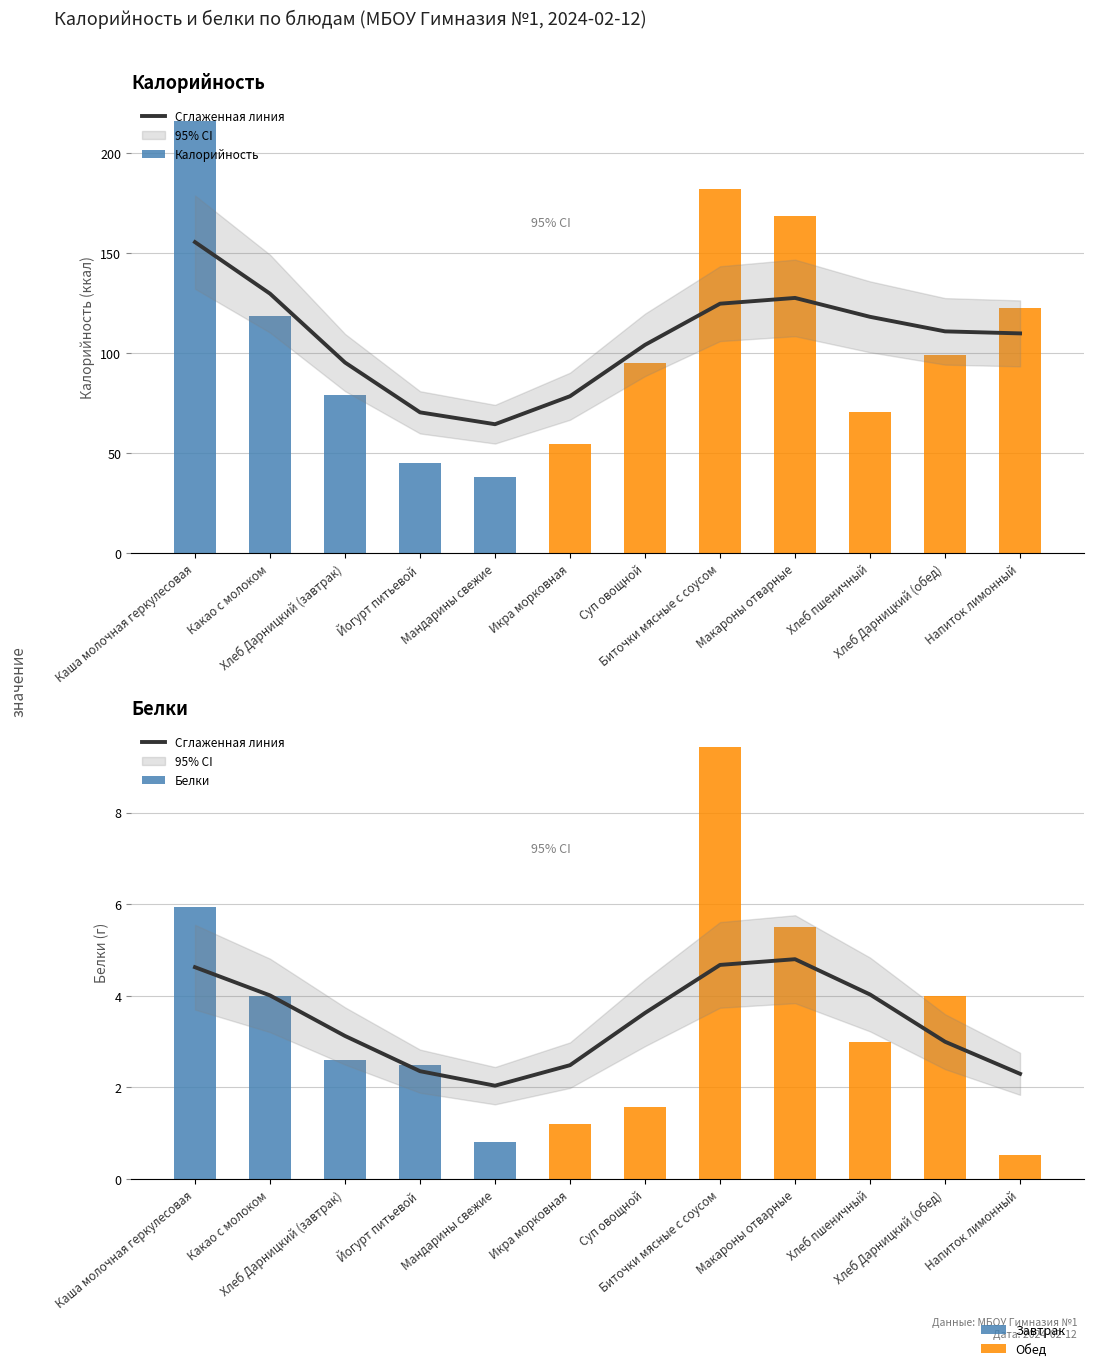

True or false: the data shows 2.5 at Хлеб пшеничный.

False